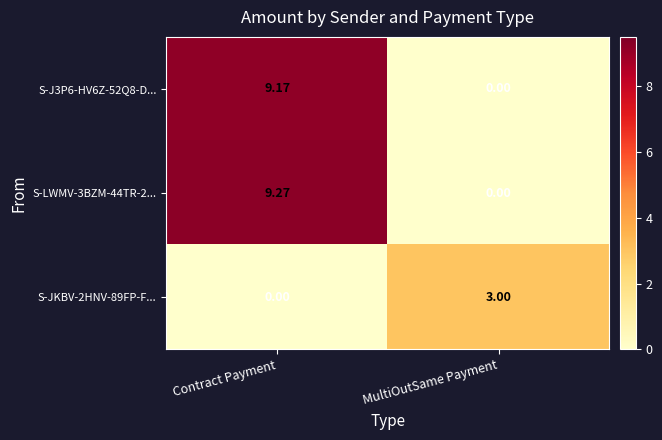

Which series has the widest spread of values?

S-LWMV-3BZM-44TR-2...